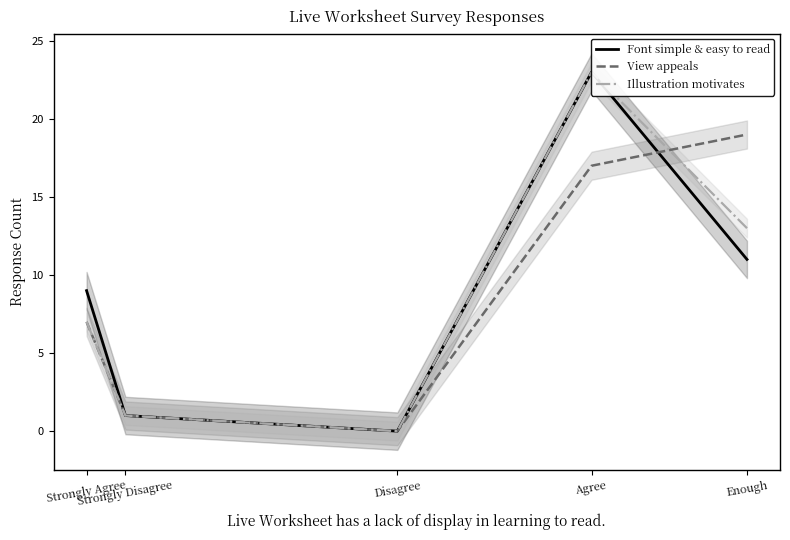

True or false: Illustration motivates and Font simple & easy to read cross at least once.

False